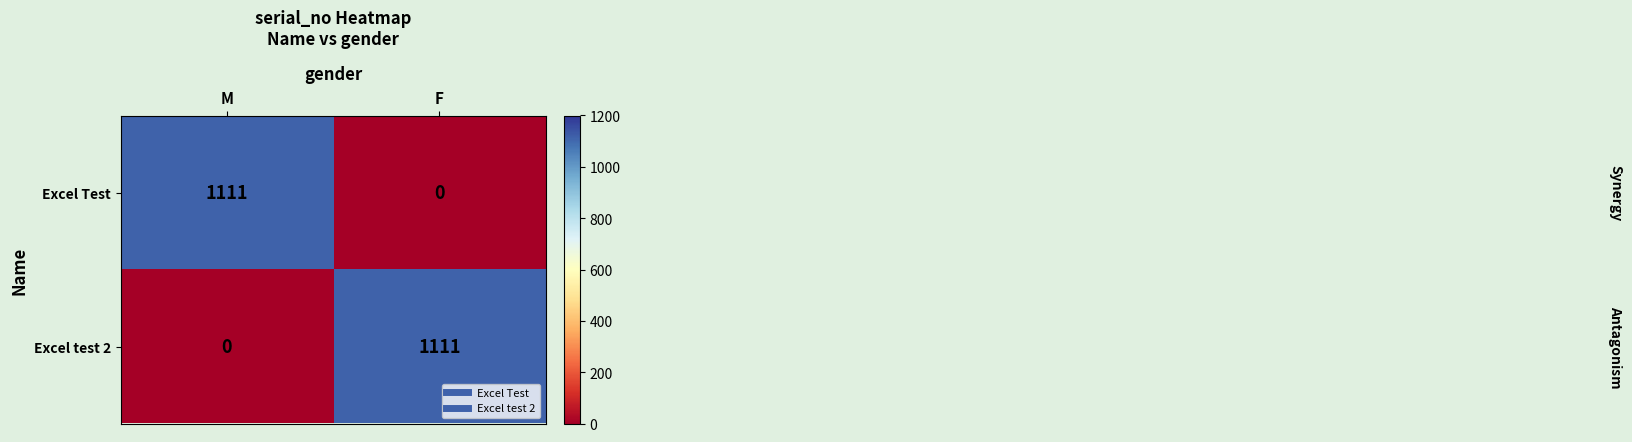

What is the total value across all series at M?

1111